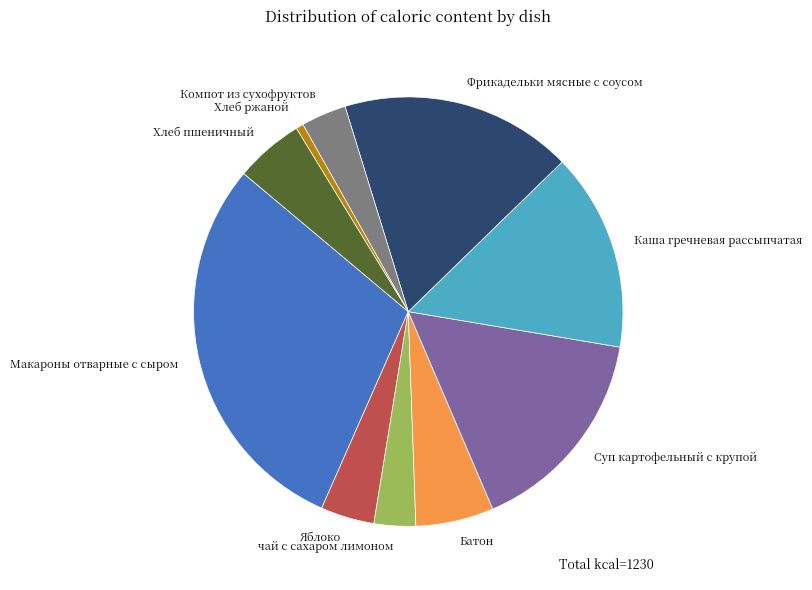

The Макароны отварные с сыром slice represents 39% of the pie. True or false?

False